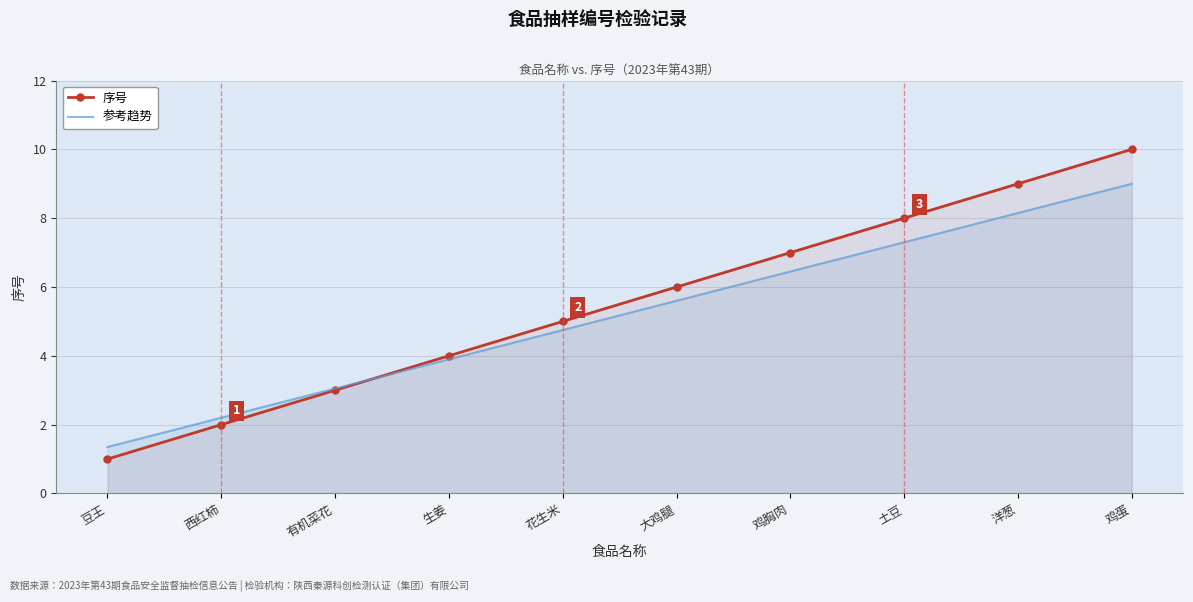

Which series changed the most between 西红柿 and 大鸡腿?

序号